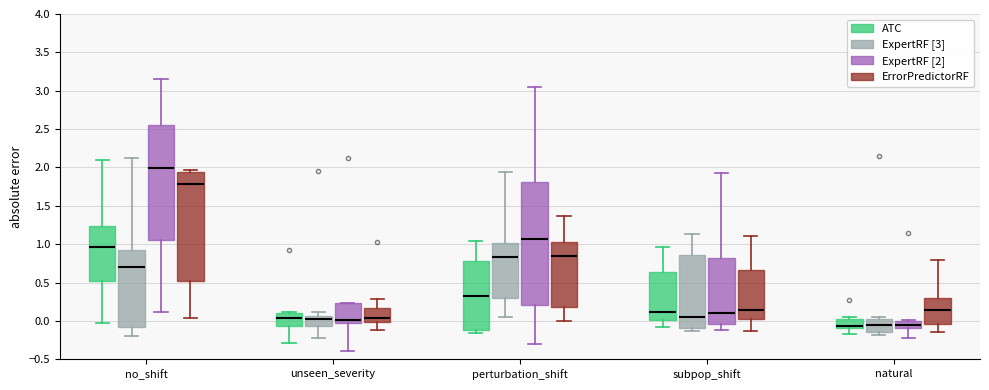

Which box has the highest median line?

no_shift (ExpertRF [2])